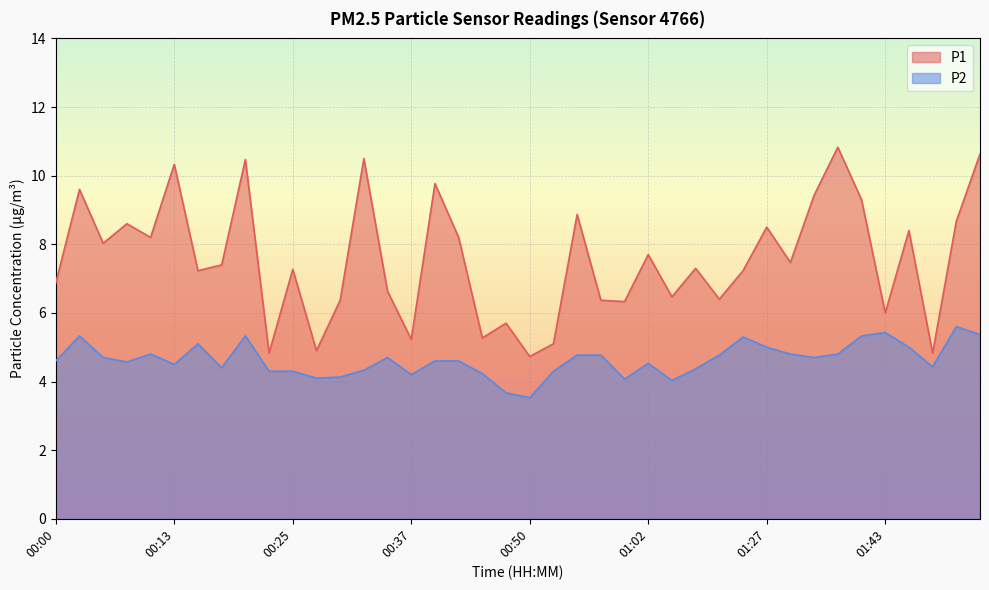

Is the value of P2 at 01:40 greater than the value of P1 at 01:35?

No